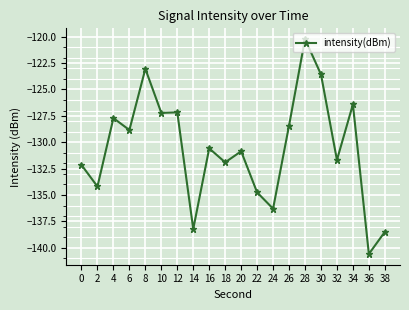

At which label does the data first exceed -130?

4